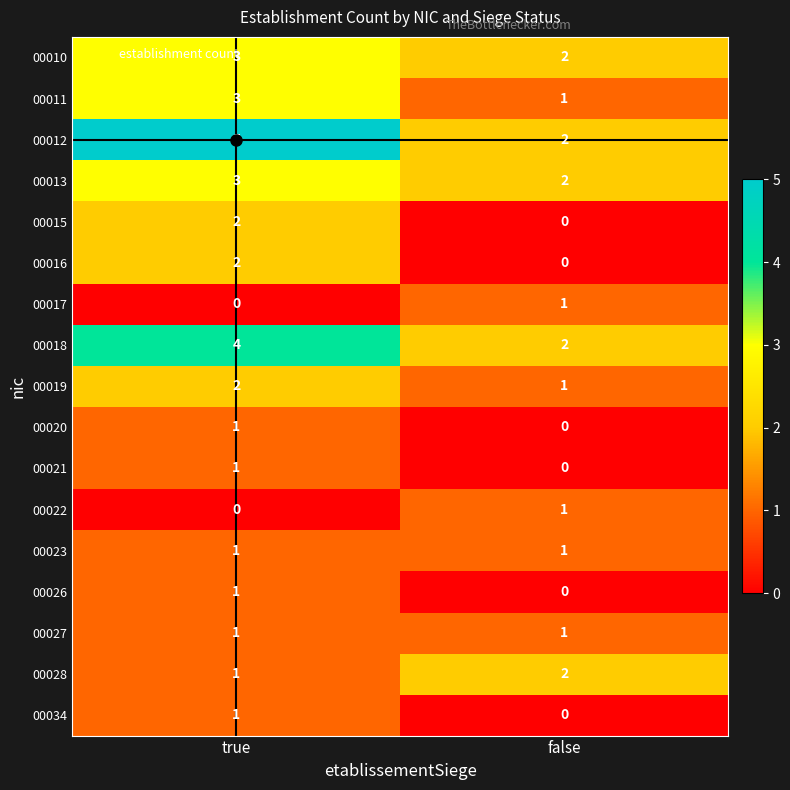

The value of 00021 at false is -1. True or false?

False